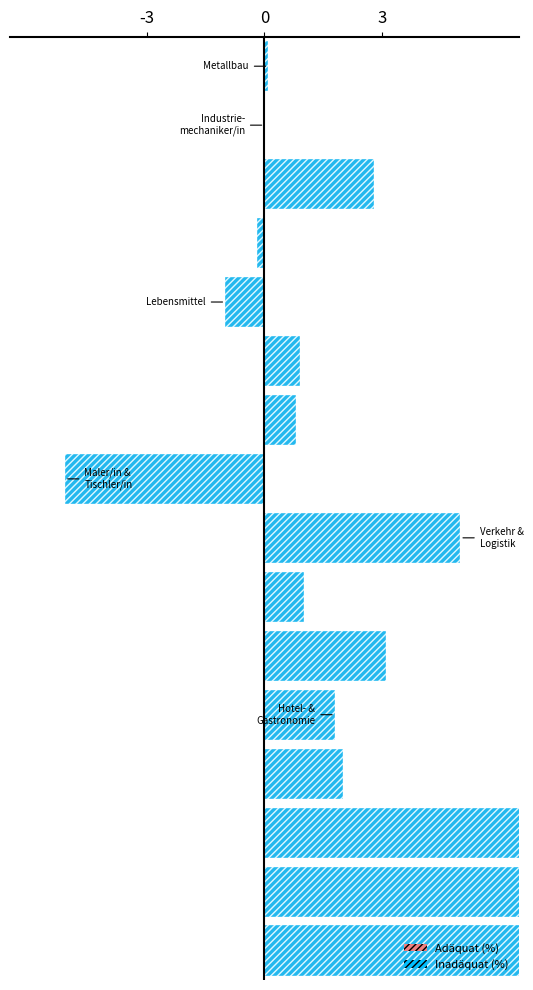

What is the total value across all series at 14?

14.6